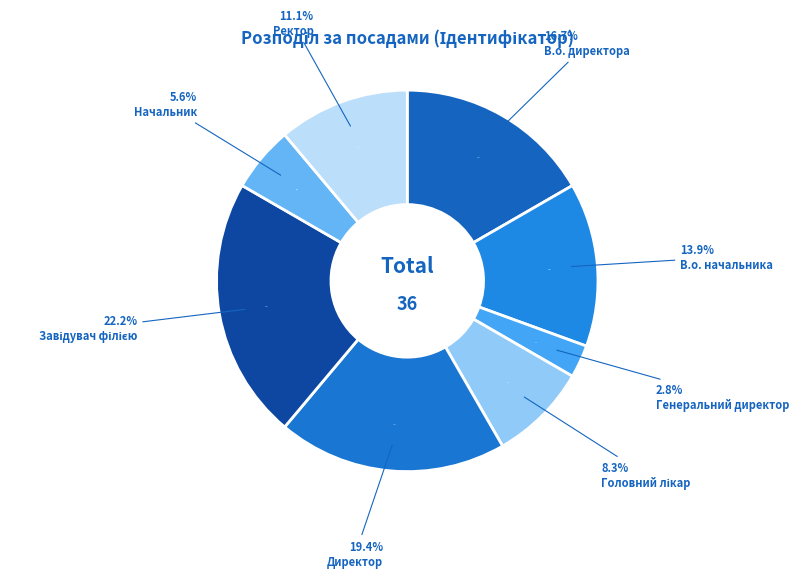

To the nearest percent, what portion does Головний лікар represent?

8%